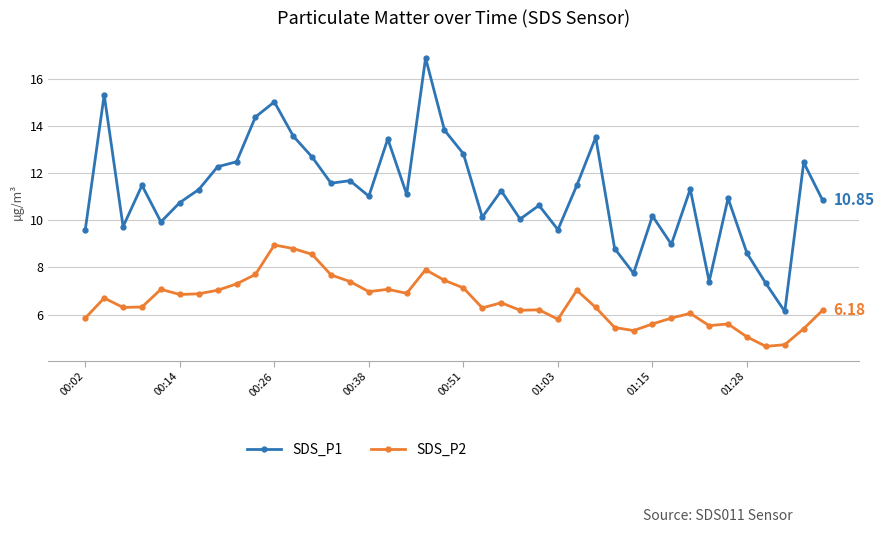

What is the average value of the SDS_P1 series?

11.2